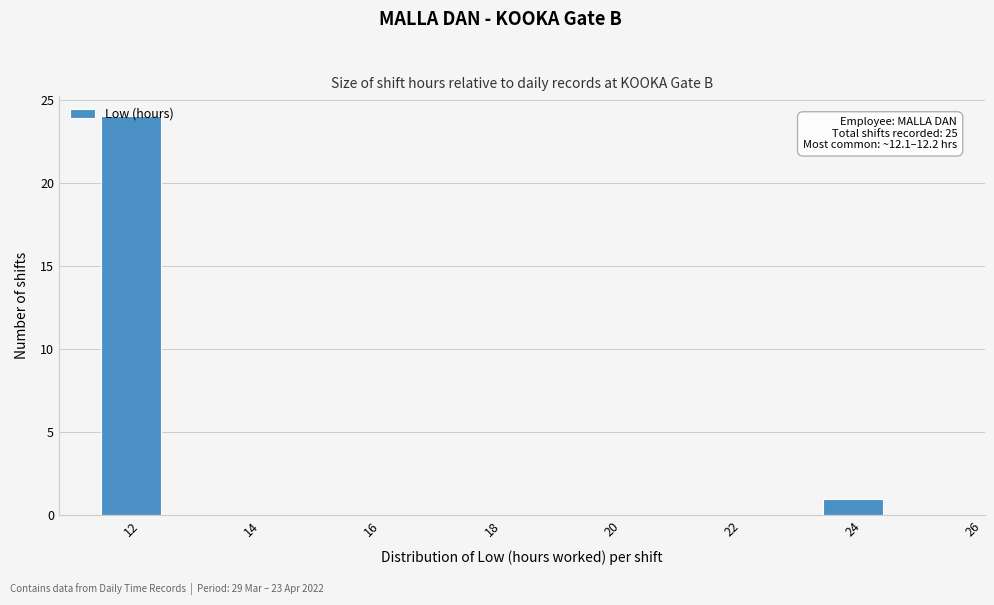

Over which range of the x-axis is the bar tallest?

11.5 to 12.5